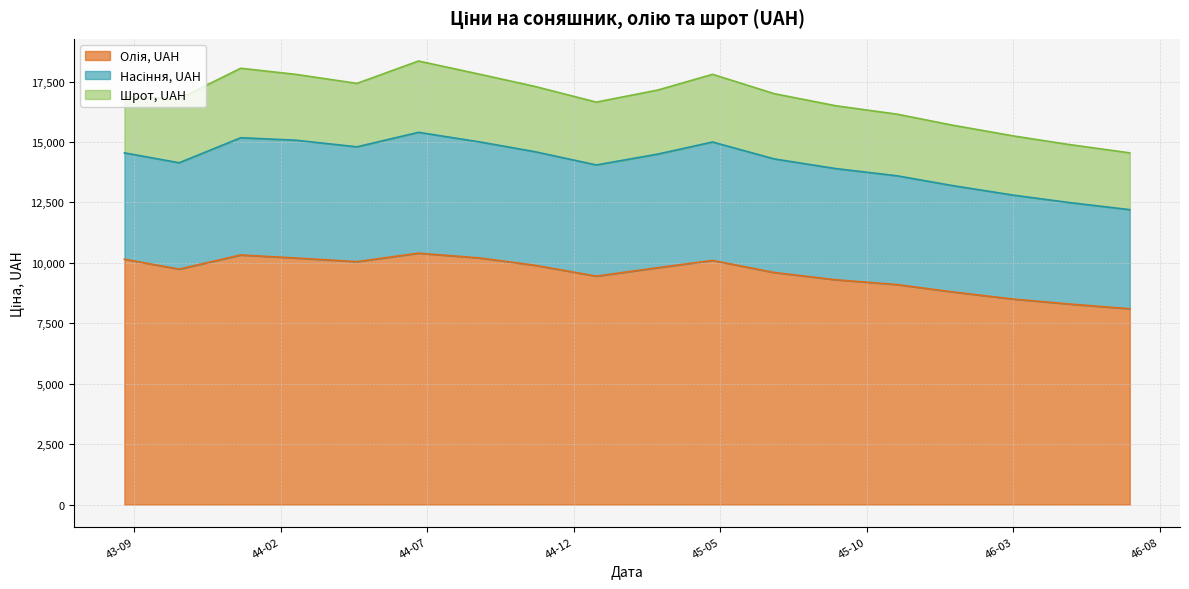

What is the maximum value shown in the chart?

10400